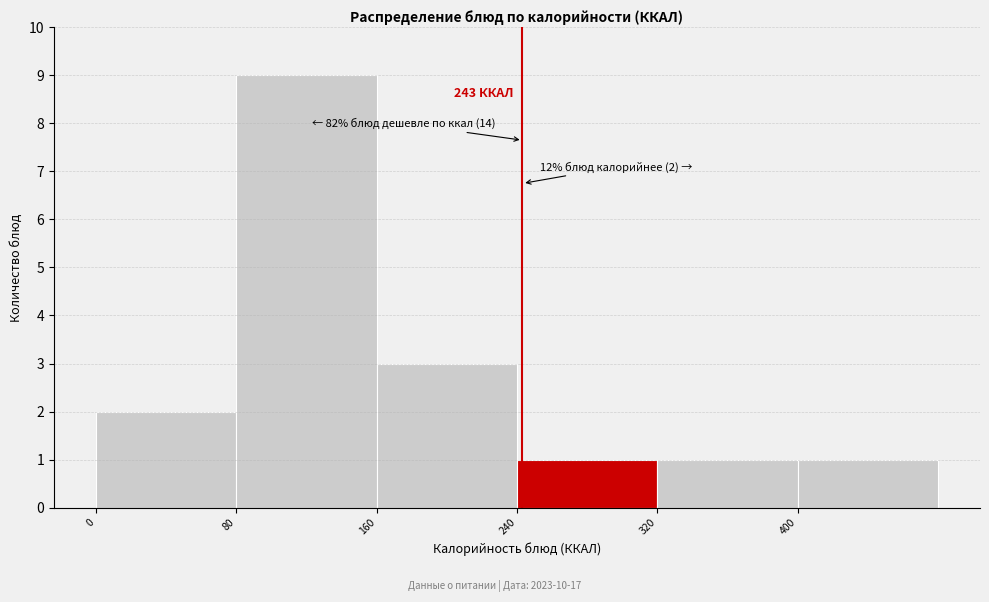

Over which range of the x-axis is the bar tallest?

80 to 160